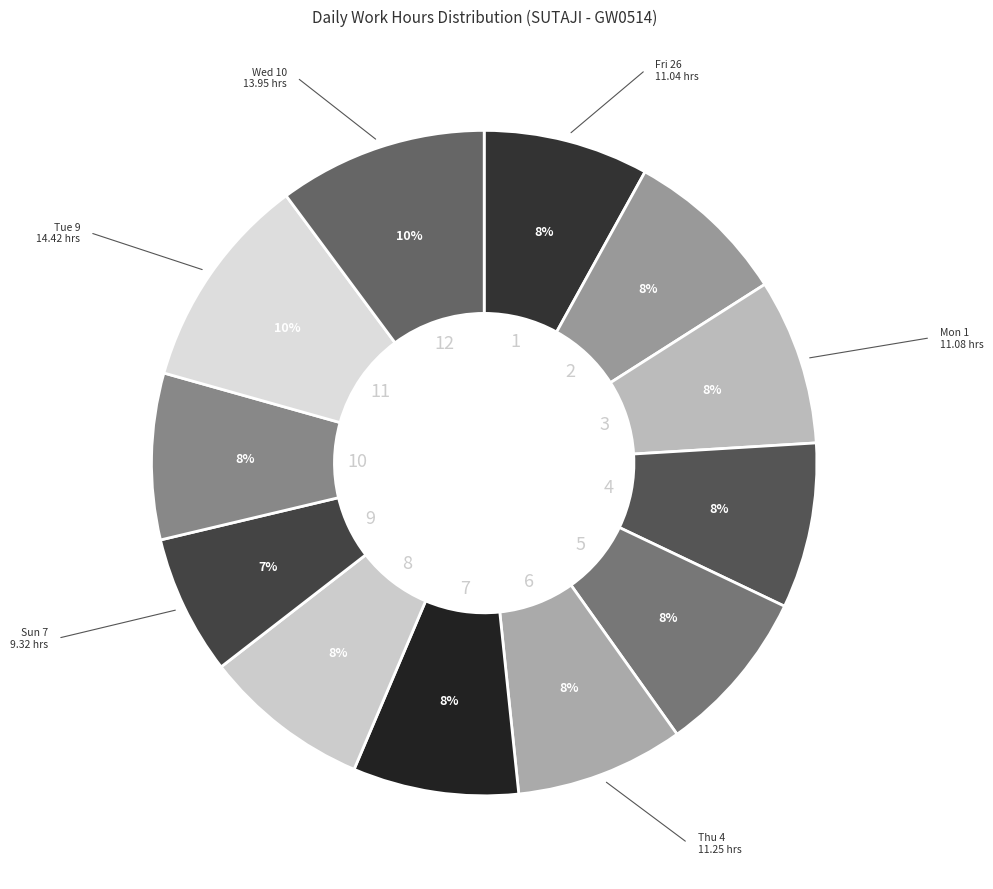

To the nearest percent, what is the average slice percentage?

8%